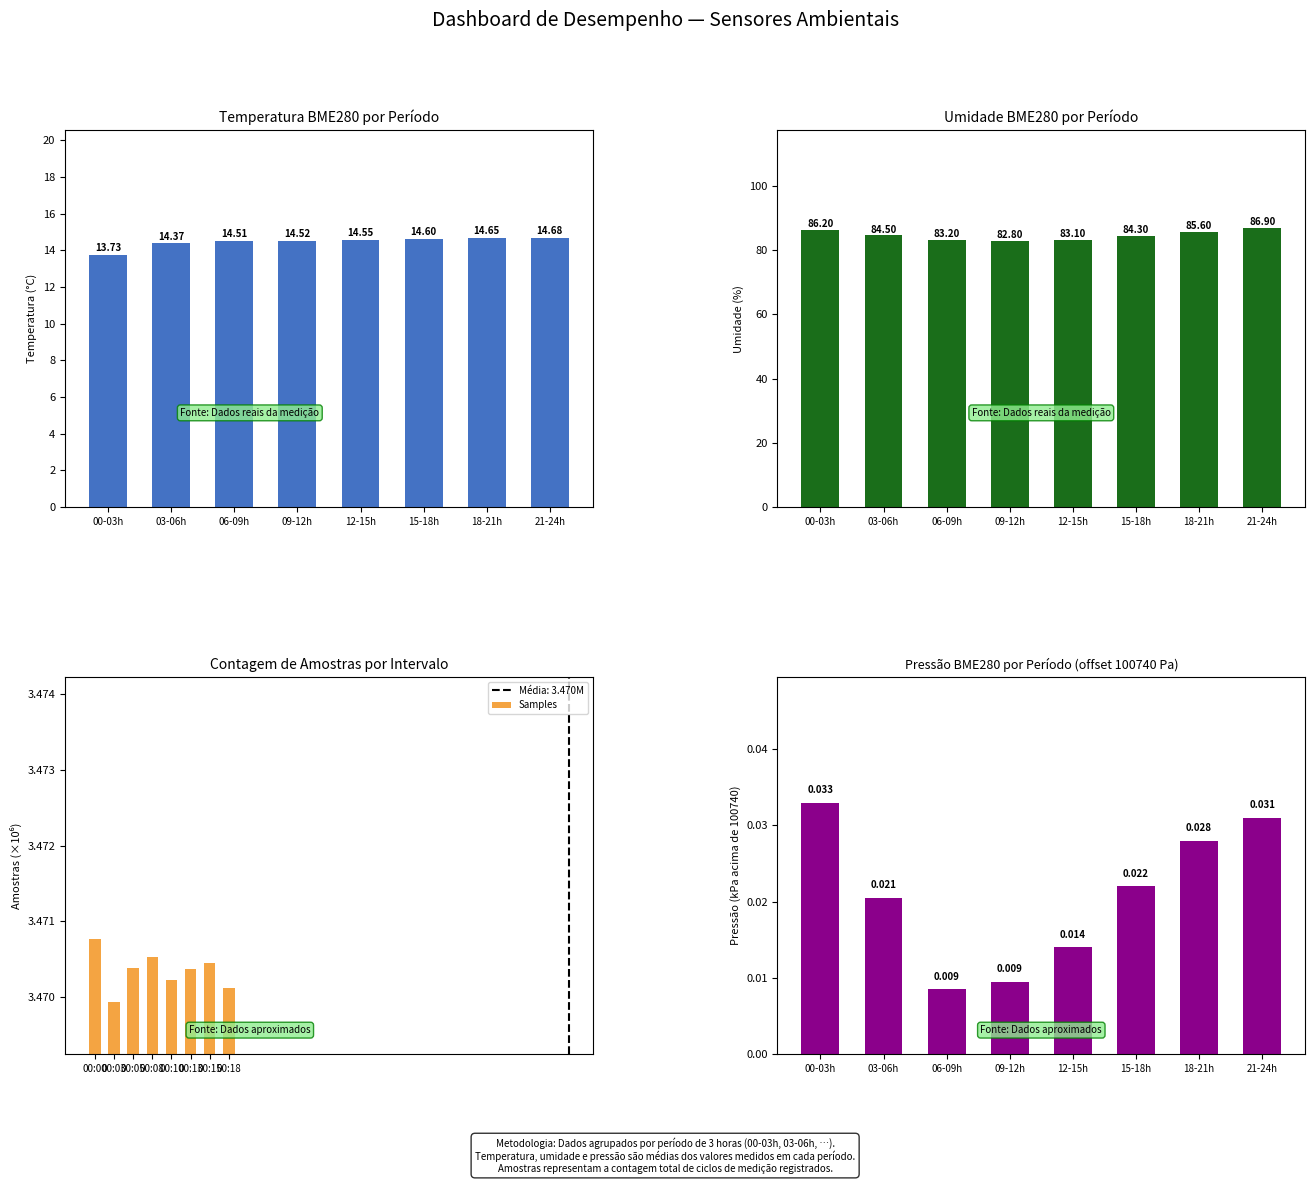

How many Samples values are between 3 and 4?

8